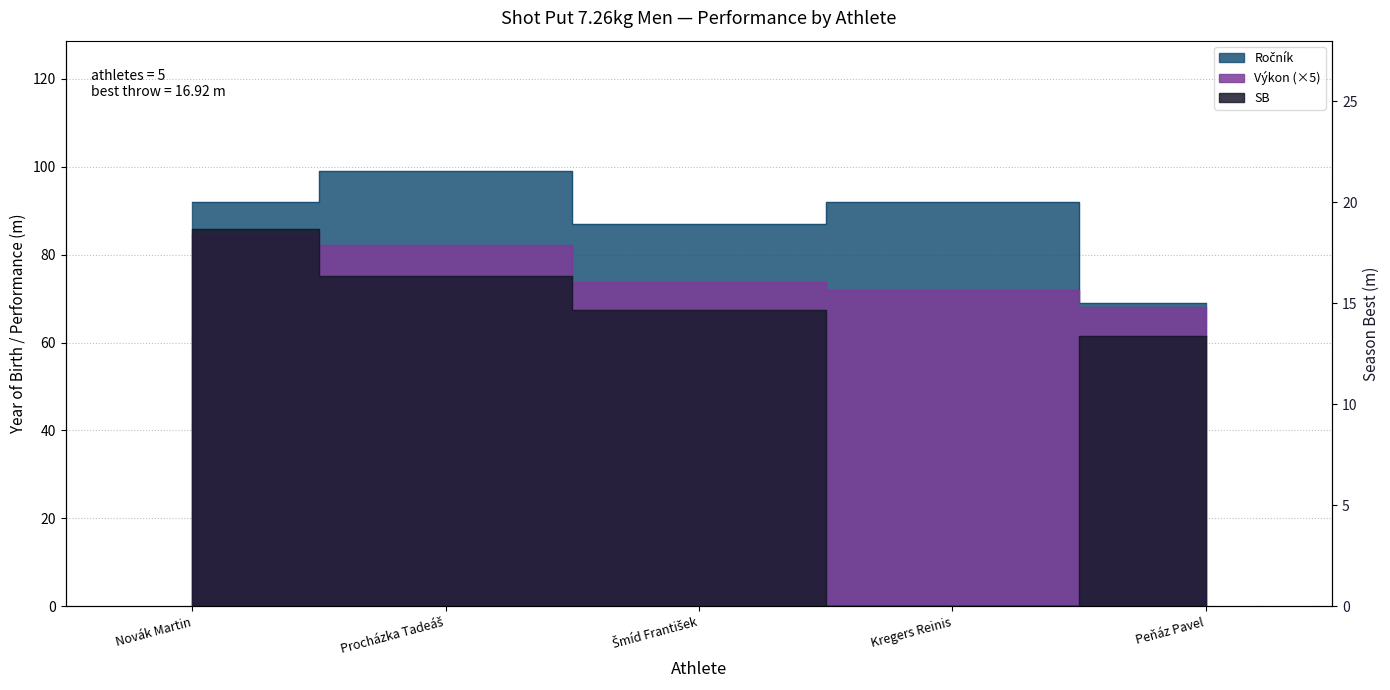

Reading right to left, extract all data points from this chart.

Ročník: 69.0	92.0	87.0	99.0	92.0
SB: 13.4	0.0	14.7	16.3	18.7
Výkon: 68.0	72.0	73.8	82.2	84.6